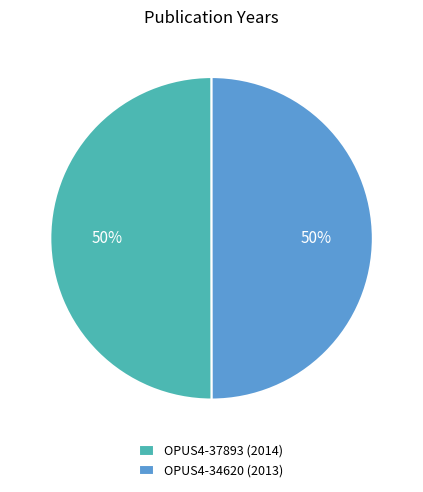

The OPUS4-37893 (2014) slice represents 36% of the pie. True or false?

False